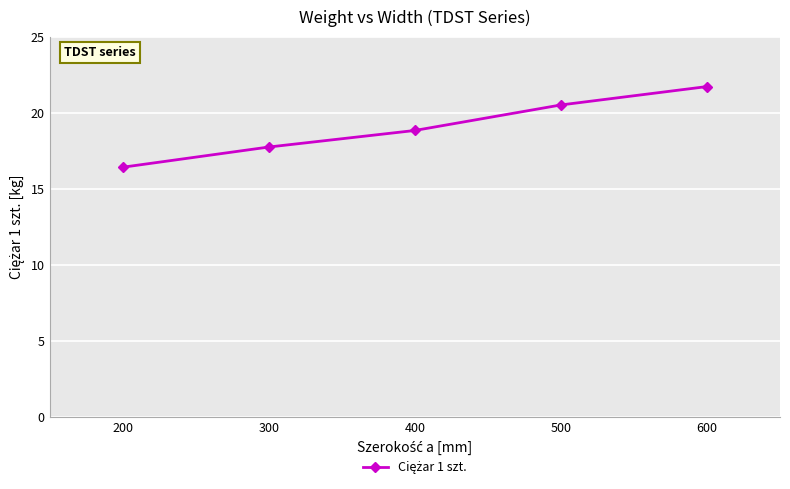

Approximately how many times larger is the value at 300 compared to 400?

0.9